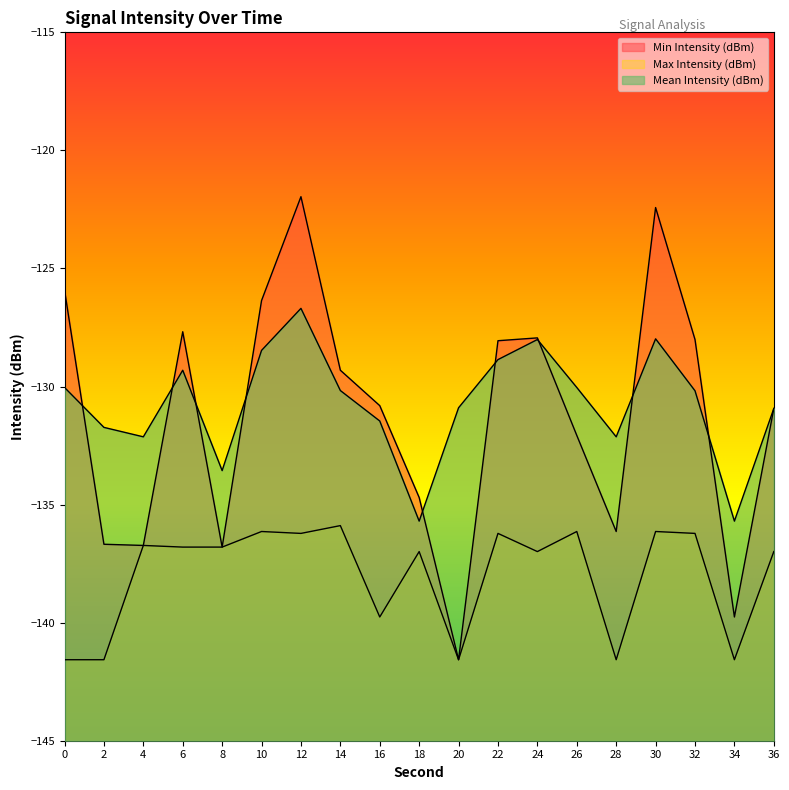

At which category does the chart reach its peak across all series?

12